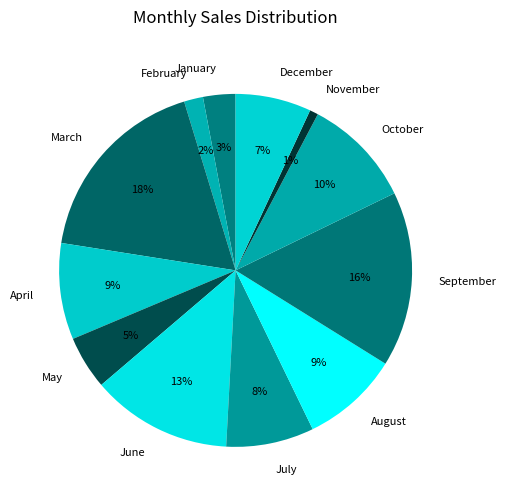

True or false: April accounts for 9% of the total.

True